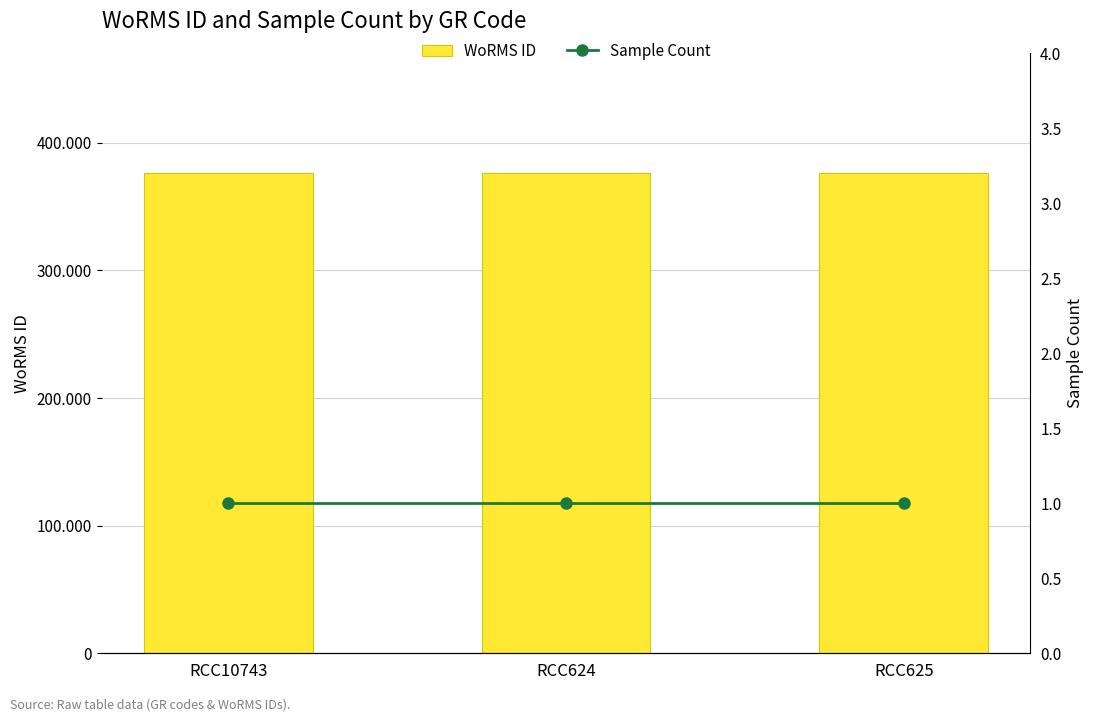

Reading left to right, list all the values displayed in this chart.

WoRMS ID: RCC10743=376357	RCC624=376357	RCC625=376357
Sample Count: RCC10743=1	RCC624=1	RCC625=1